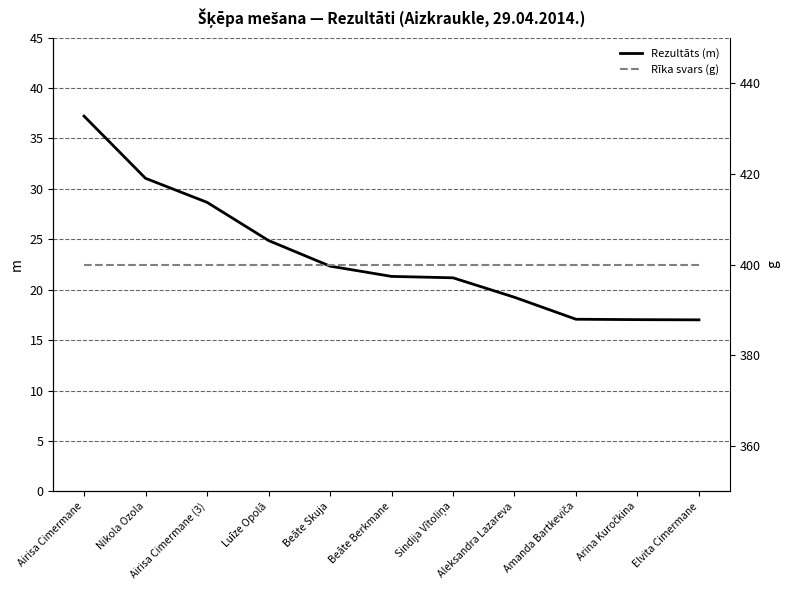

How many values in the Rezultāts (m) series exceed 21?

7